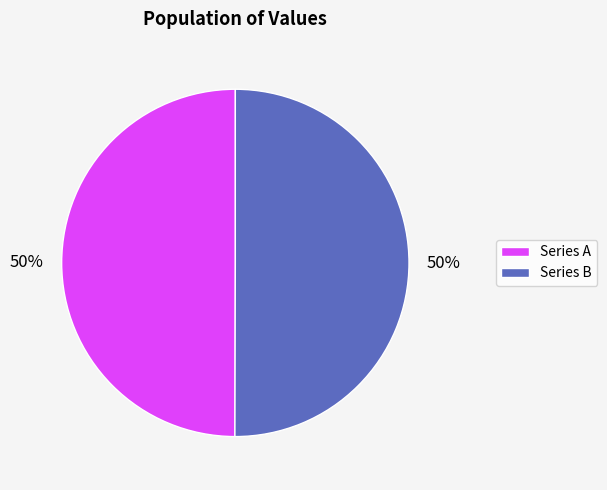

To the nearest percent, what portion does Series A represent?

50%